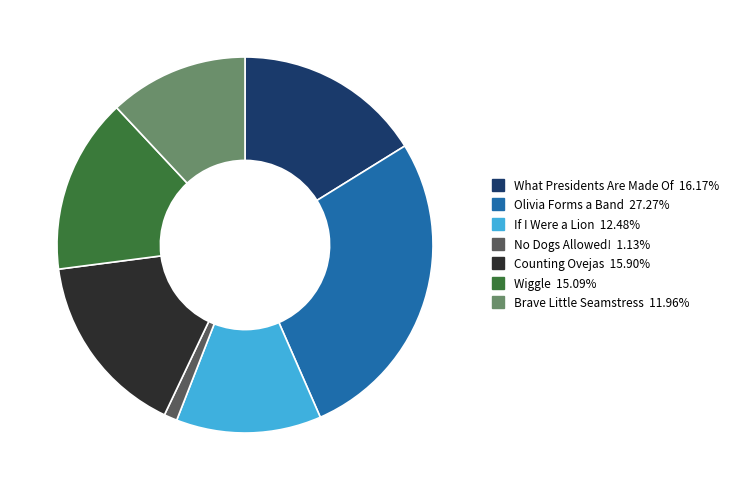

Combined, do Wiggle and Counting Ovejas account for over 50%?

No